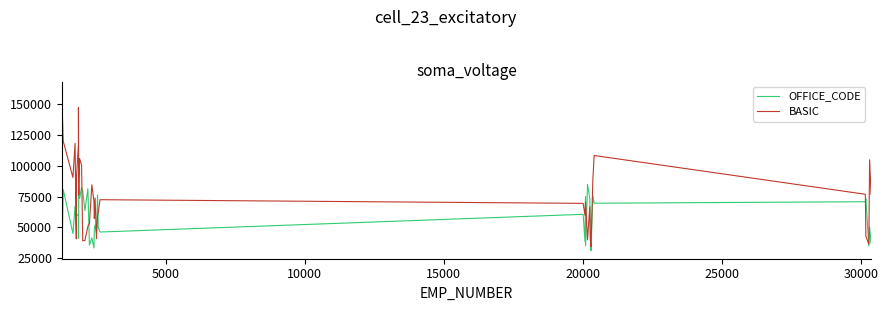

What is the minimum value shown in the chart?

31124.7